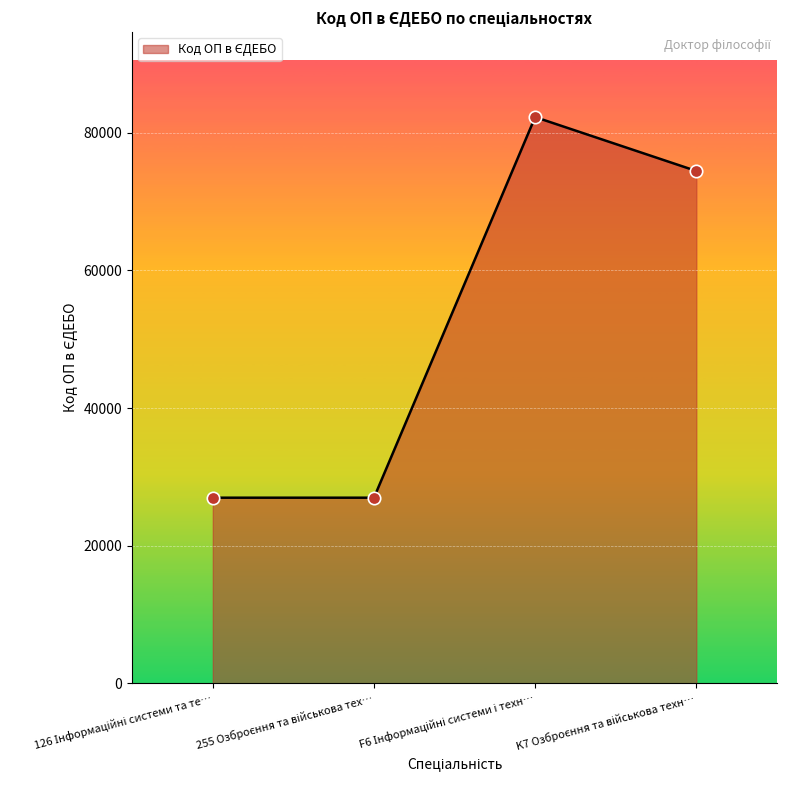

What is the difference between the maximum and minimum values?

55311